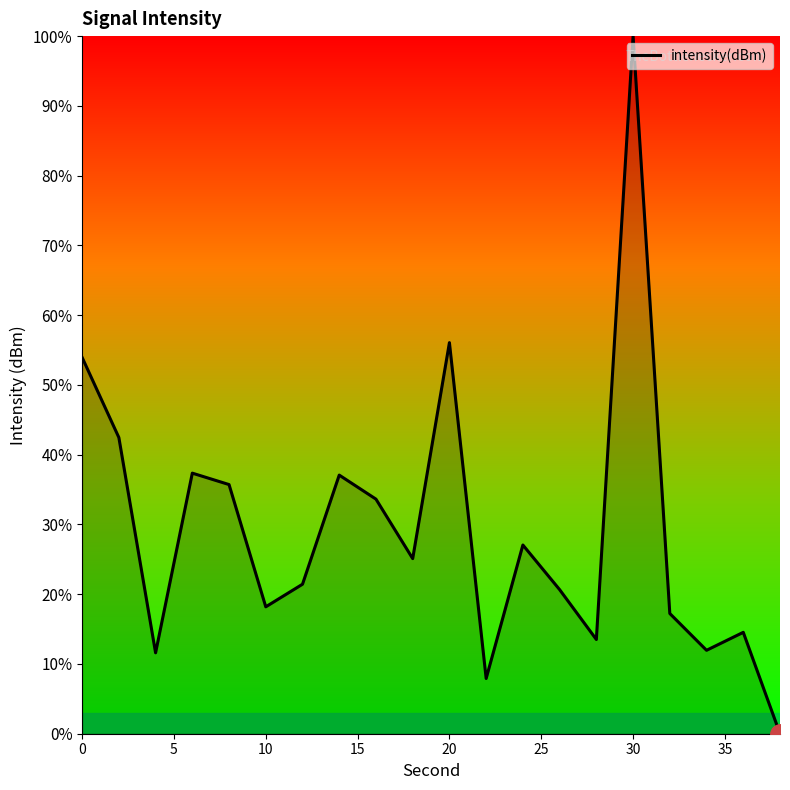

Count the number of categories in the chart.

20